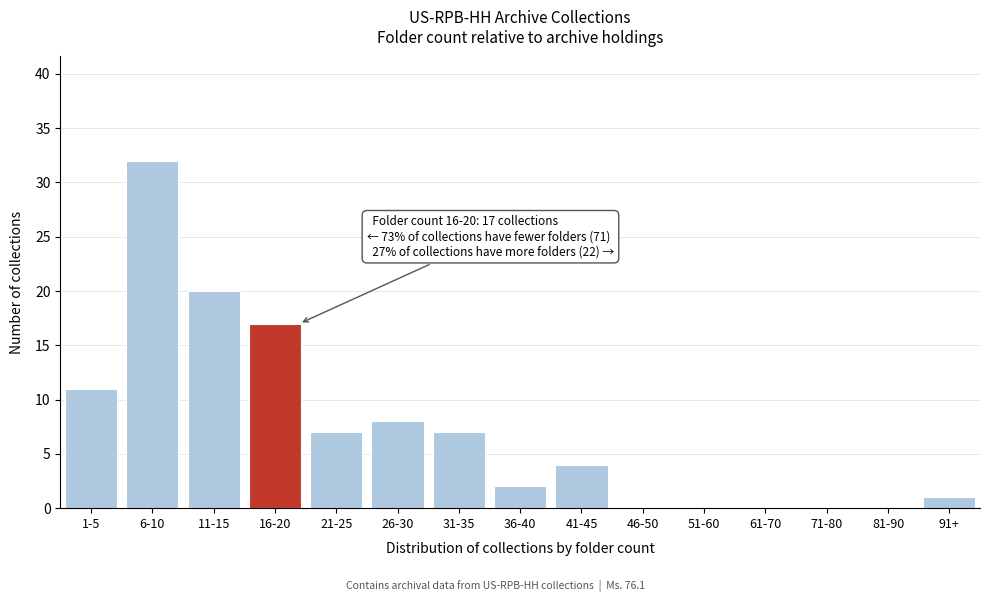

Reading right to left, list all the values displayed in this chart.

91+=1	81-90=0	71-80=0	61-70=0	51-60=0	46-50=0	41-45=4	36-40=2	31-35=7	26-30=8	21-25=7	16-20=17	11-15=20	6-10=32	1-5=11